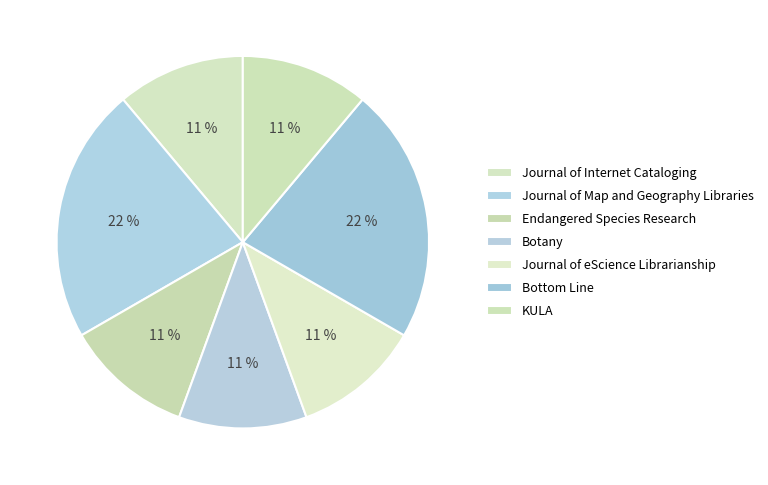

Is it true that Botany is 11% of the pie?

True